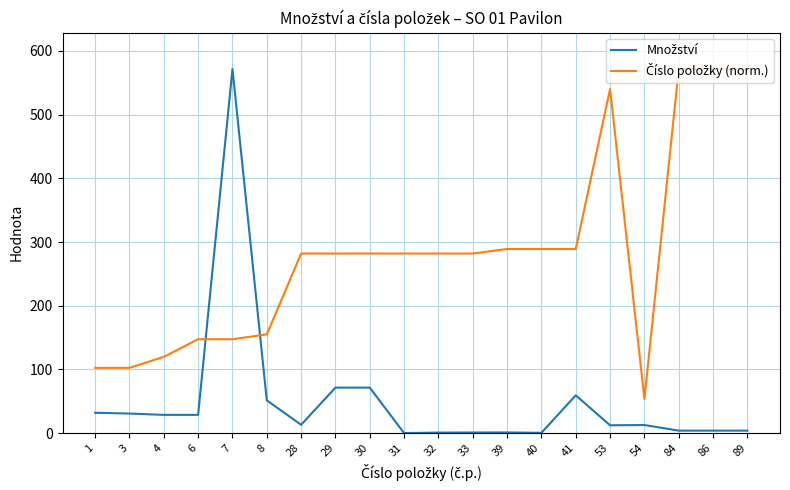

What is the greatest value displayed?

571.6